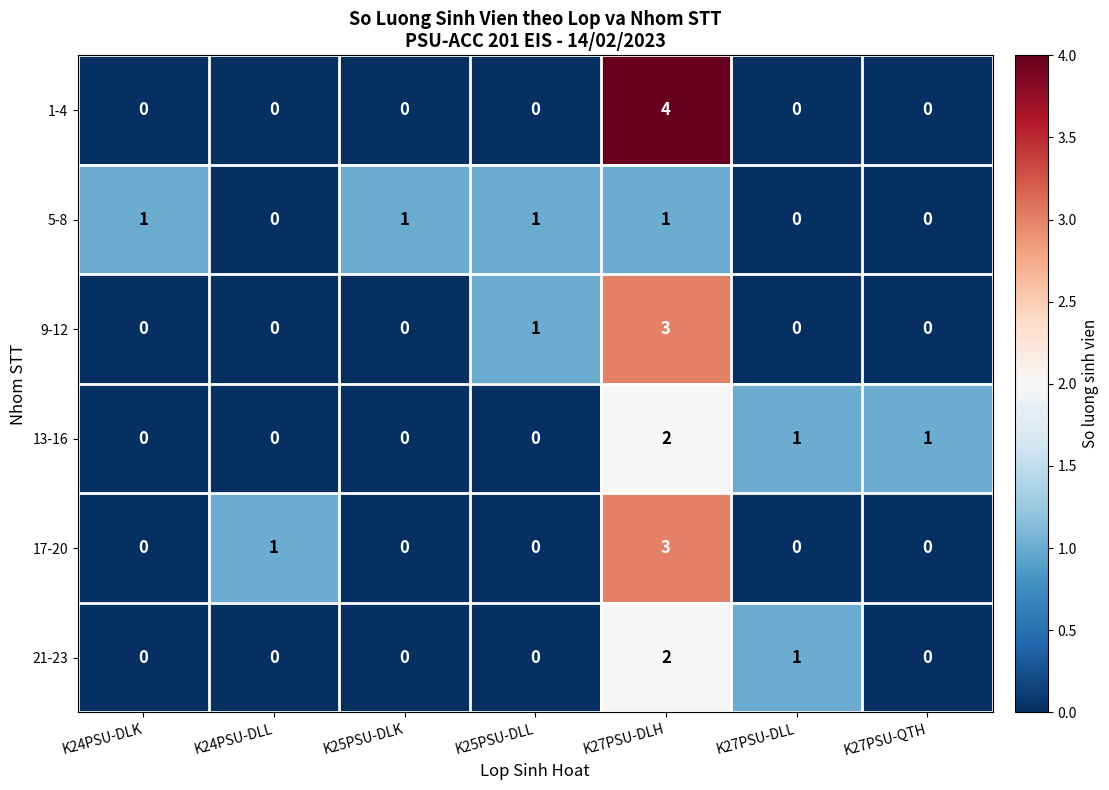

How many 21-23 values are between 0 and 1?

6